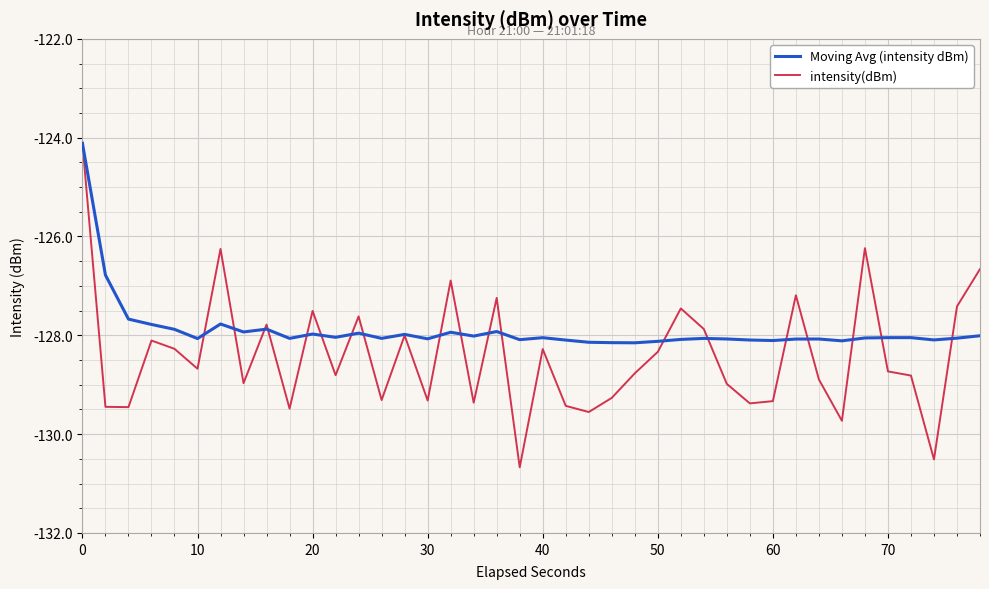

List the series in order of their overall mean, lowest first.

intensity(dBm), Moving Avg (intensity dBm)